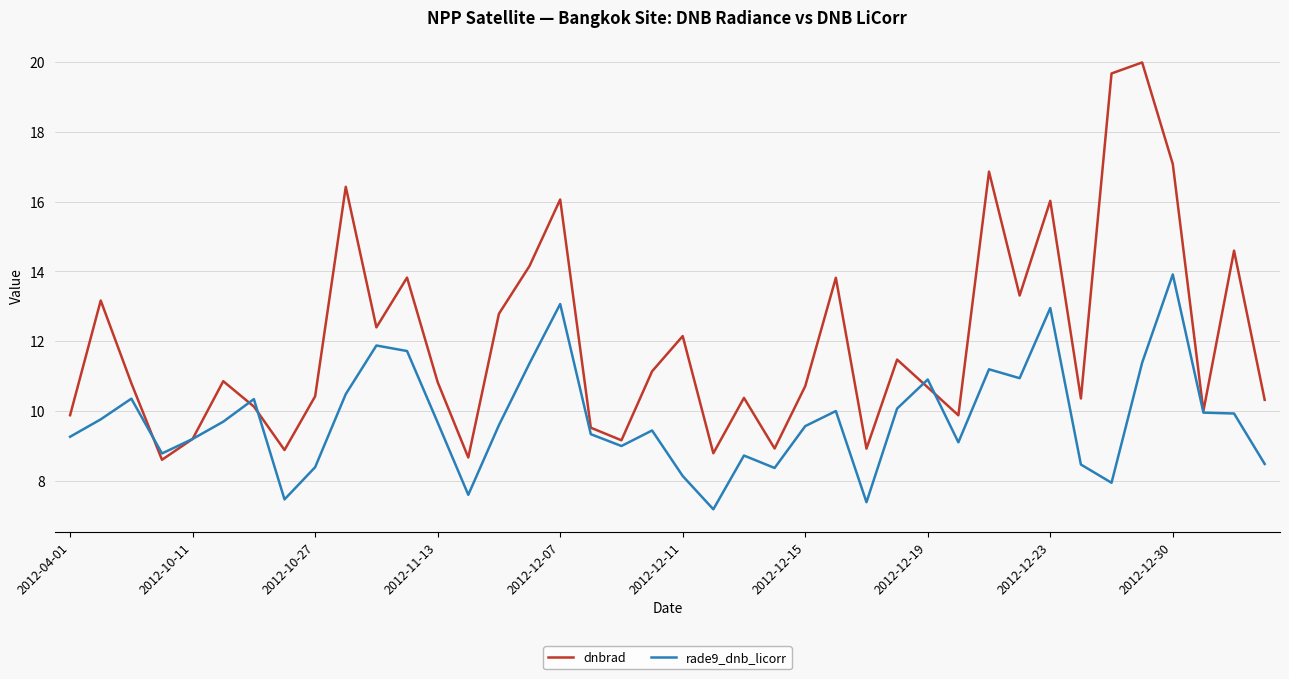

Rank the series by their average value, from highest to lowest.

dnbrad, rade9_dnb_licorr